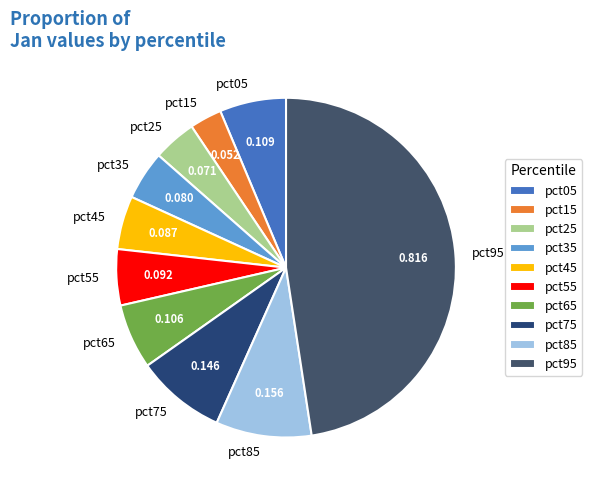

Is there a majority slice in this chart?

No